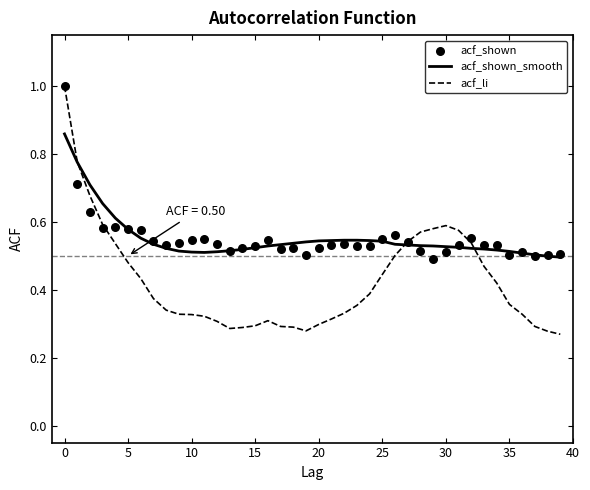

Which series reaches the minimum Y coordinate?

acf_li